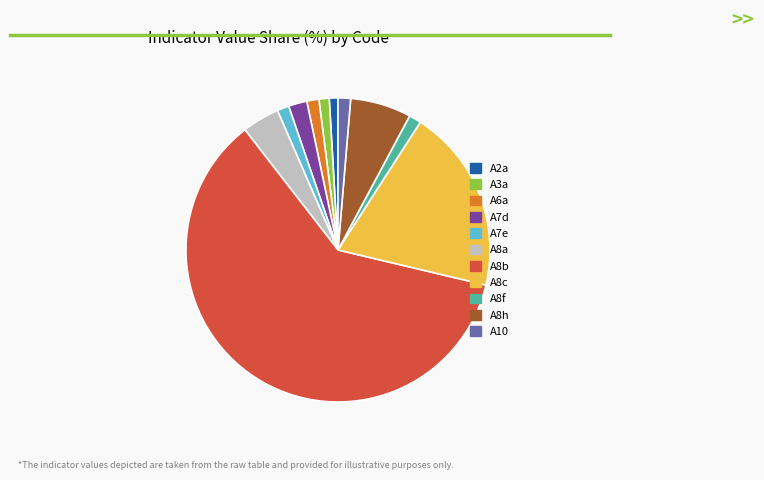

Combined, do A3a and A6a account for over 50%?

No